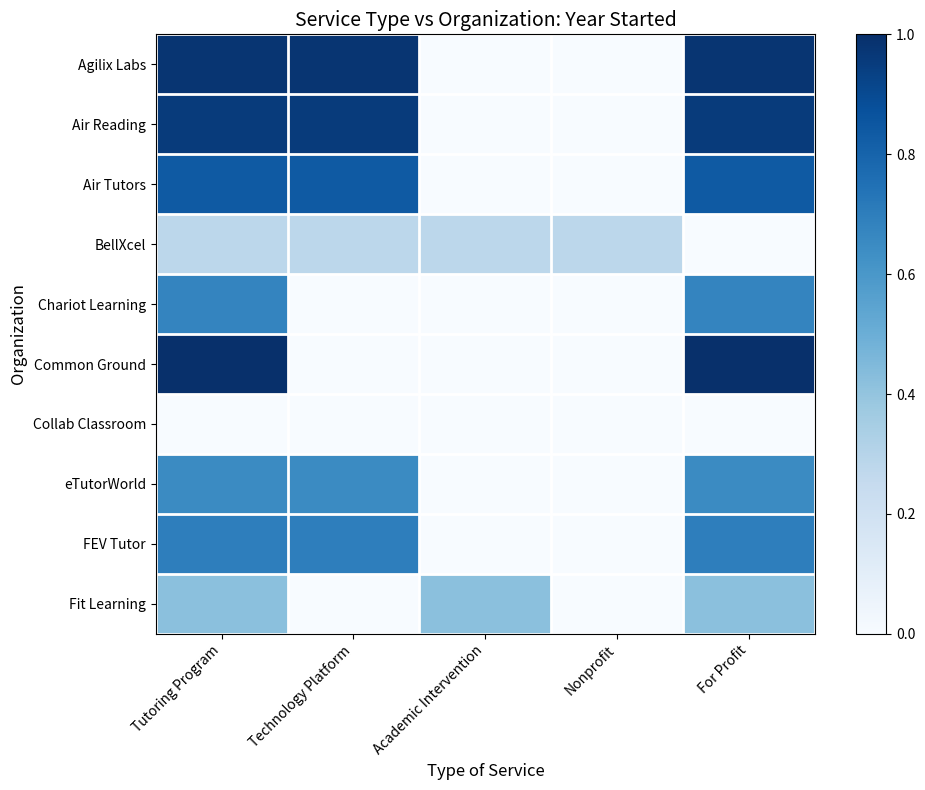

Reading right to left, transcribe all the data shown in this chart.

Agilix Labs: For Profit=1.0	Nonprofit=0.0	Academic Intervention=0.0	Technology Platform=1.0	Tutoring Program=1.0
Air Reading: For Profit=1.0	Nonprofit=0.0	Academic Intervention=0.0	Technology Platform=1.0	Tutoring Program=1.0
Air Tutors: For Profit=0.8	Nonprofit=0.0	Academic Intervention=0.0	Technology Platform=0.8	Tutoring Program=0.8
BellXcel: For Profit=0.0	Nonprofit=0.3	Academic Intervention=0.3	Technology Platform=0.3	Tutoring Program=0.3
Chariot Learning: For Profit=0.7	Nonprofit=0.0	Academic Intervention=0.0	Technology Platform=0.0	Tutoring Program=0.7
Common Ground: For Profit=1.0	Nonprofit=0.0	Academic Intervention=0.0	Technology Platform=0.0	Tutoring Program=1.0
Collab Classroom: For Profit=0.0	Nonprofit=0.0	Academic Intervention=0.0	Technology Platform=0.0	Tutoring Program=0.0
eTutorWorld: For Profit=0.7	Nonprofit=0.0	Academic Intervention=0.0	Technology Platform=0.7	Tutoring Program=0.7
FEV Tutor: For Profit=0.7	Nonprofit=0.0	Academic Intervention=0.0	Technology Platform=0.7	Tutoring Program=0.7
Fit Learning: For Profit=0.4	Nonprofit=0.0	Academic Intervention=0.4	Technology Platform=0.0	Tutoring Program=0.4